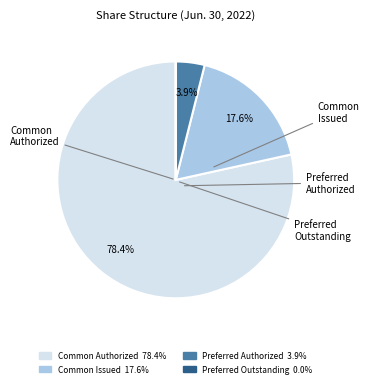

Between Common Authorized 78.4% and Preferred Authorized 3.9%, which is larger?

Common Authorized 78.4%